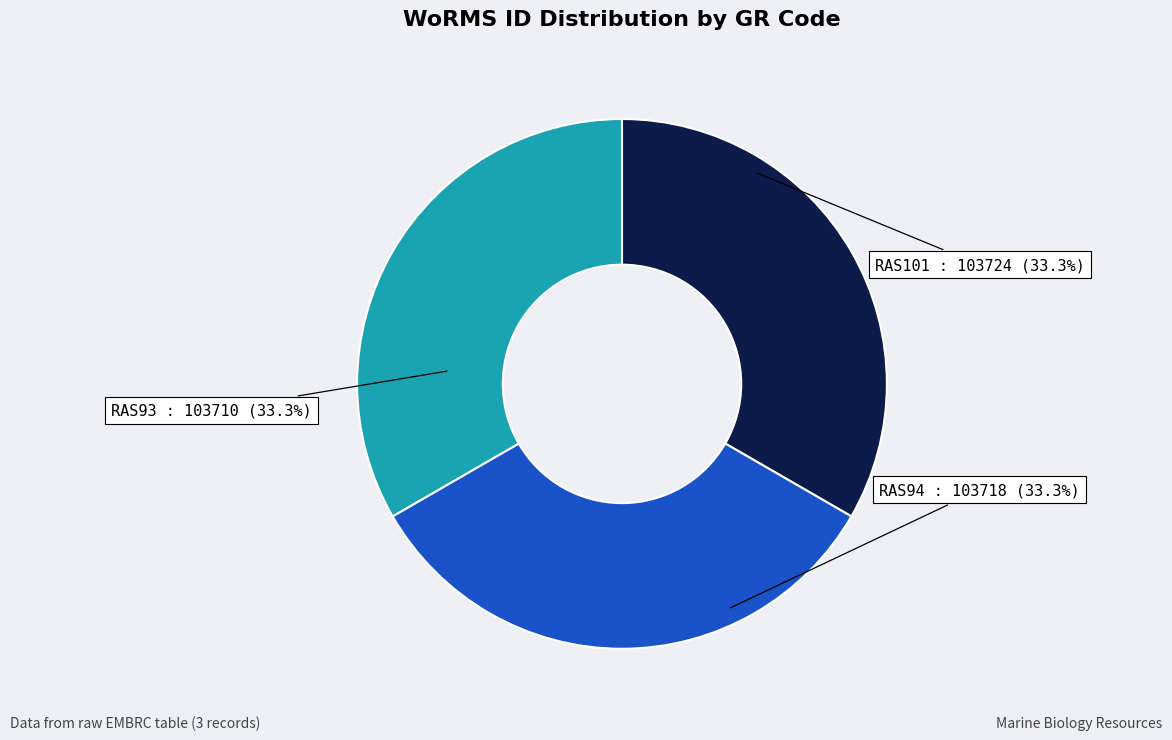

Does any single category account for the majority?

No